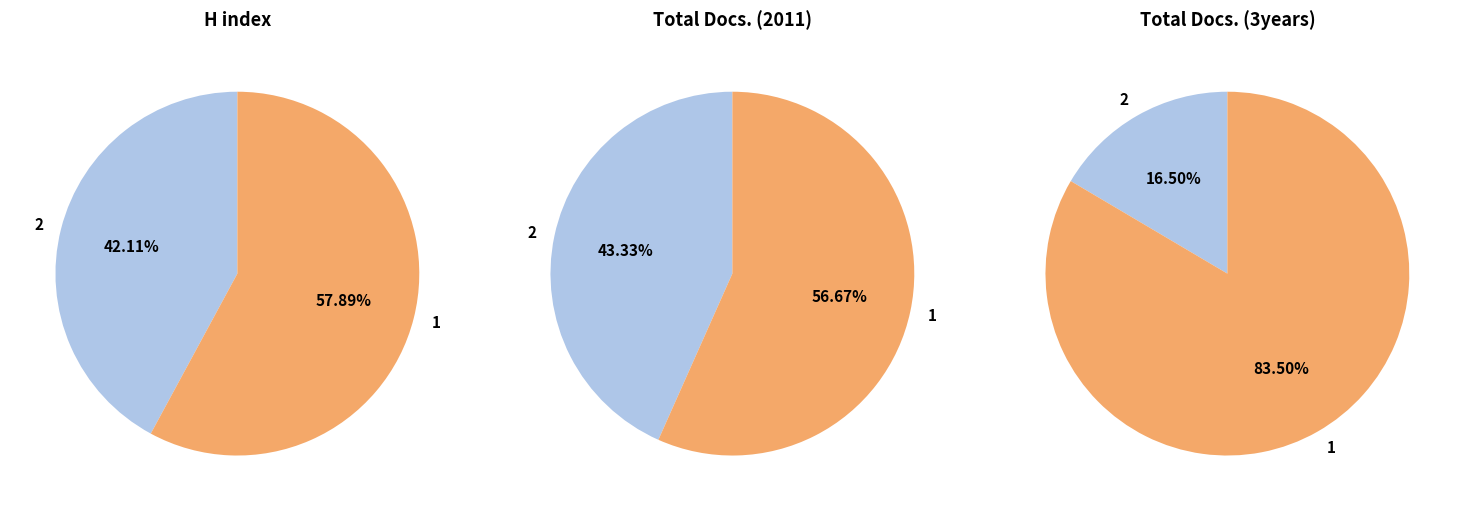

How many slices are in this pie chart?

2